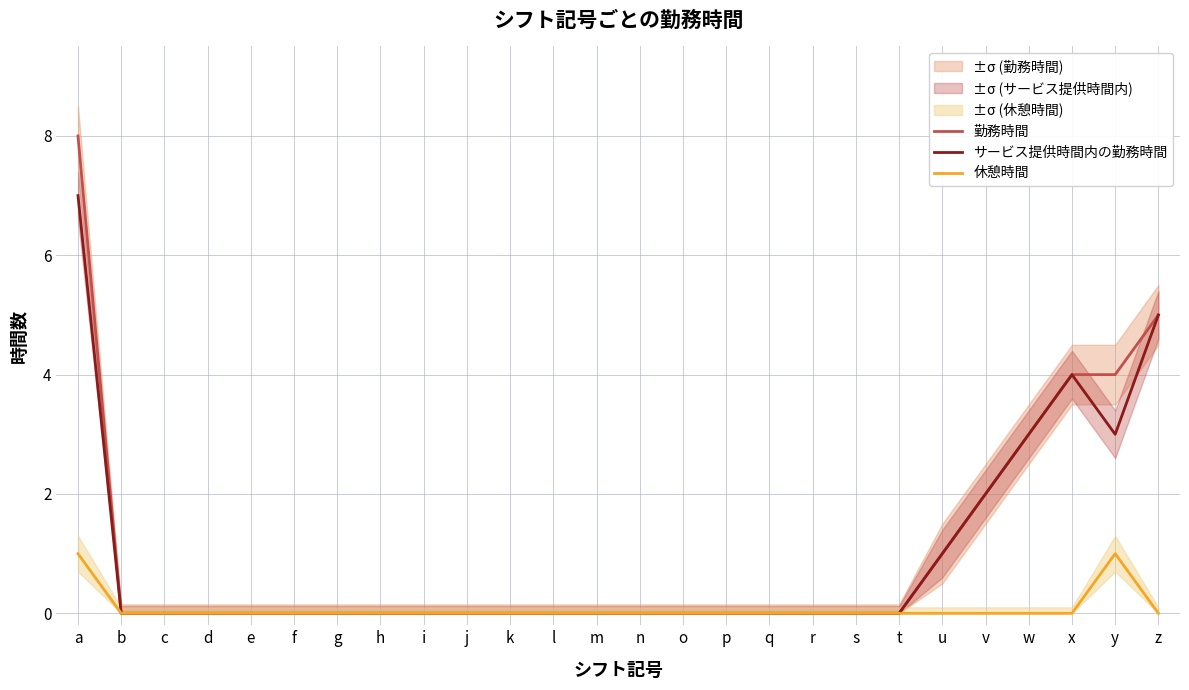

In サービス提供時間内の勤務時間, how many points are lower than both neighbors (excluding endpoints)?

1